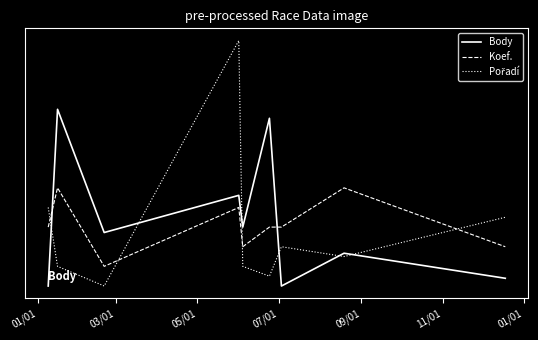

Reading right to left, list all the values displayed in this chart.

Body: 13.9	26.7	10.0	95.4	40.0	56.2	37.2	100.0	10.0
Koef.: 30.0	60.0	40.0	40.0	30.0	50.0	20.0	60.0	40.0
Pořadí: 45.0	25.0	30.0	15.0	20.0	135.0	10.0	20.0	50.0